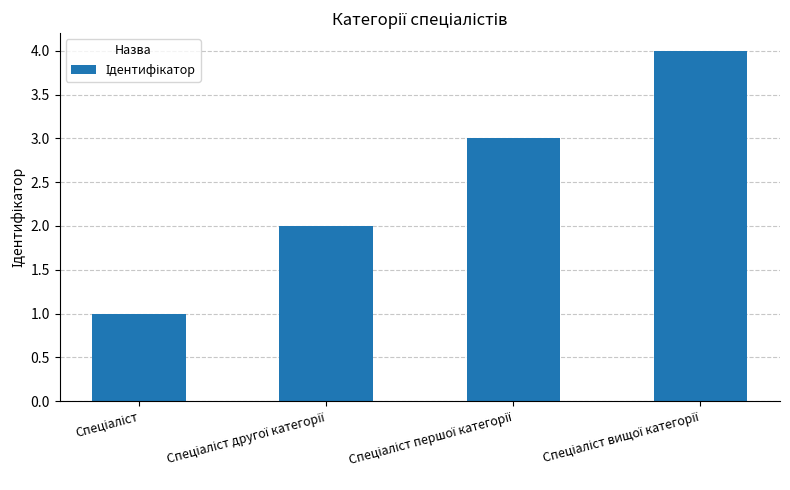

What is the difference between the maximum and second lowest values?

2